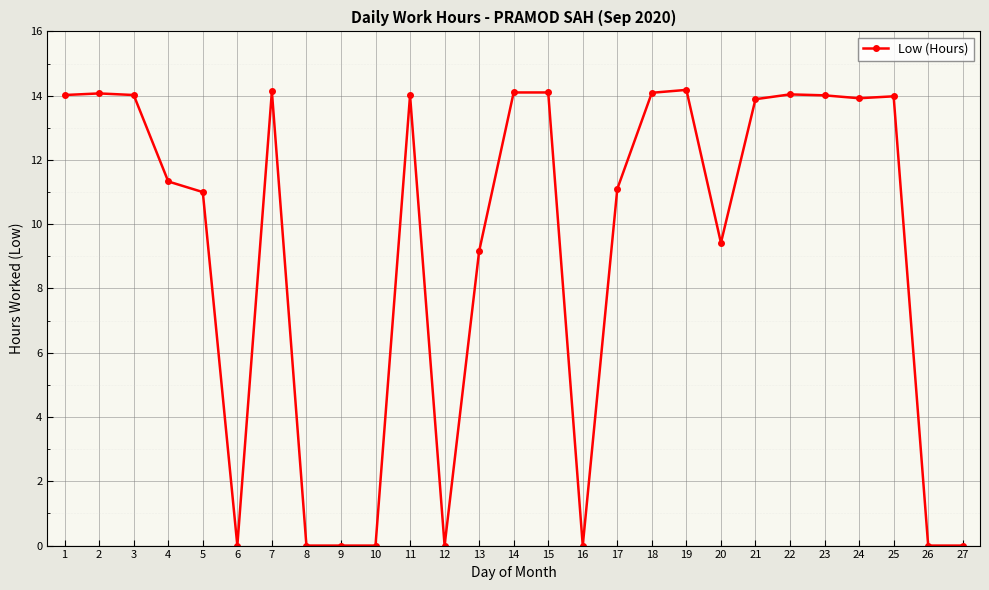

What is the difference between the maximum and second lowest values?

14.2